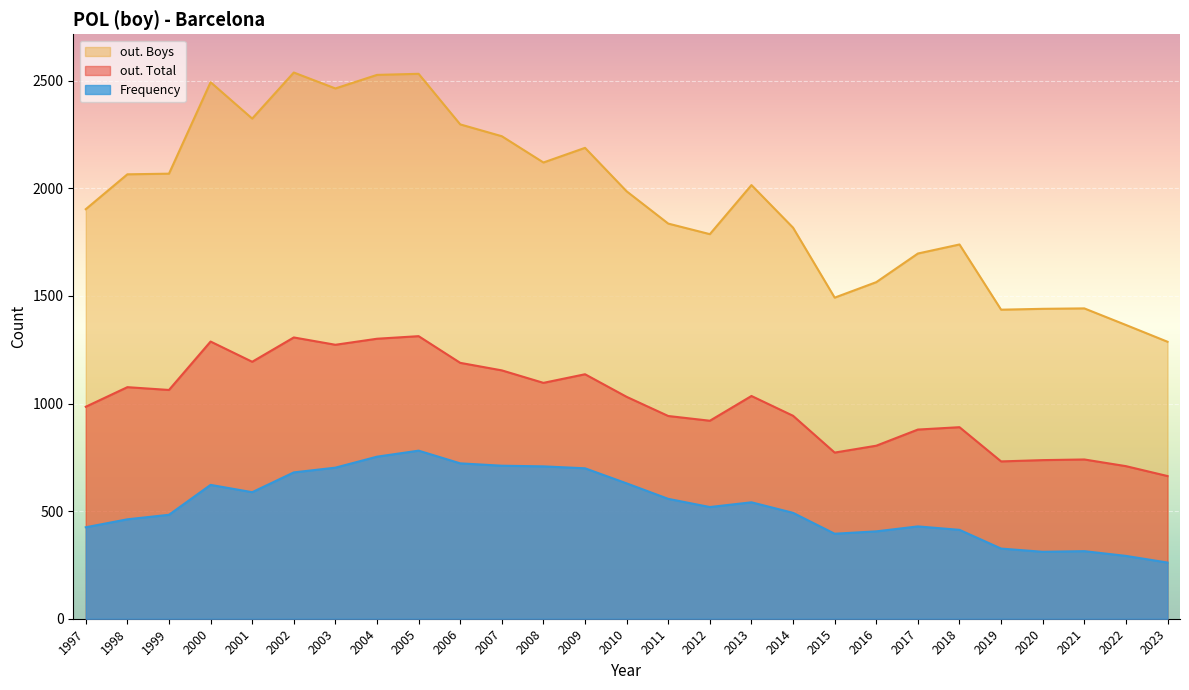

What is the sum of the Frequency values at 2012 and 2020?

830